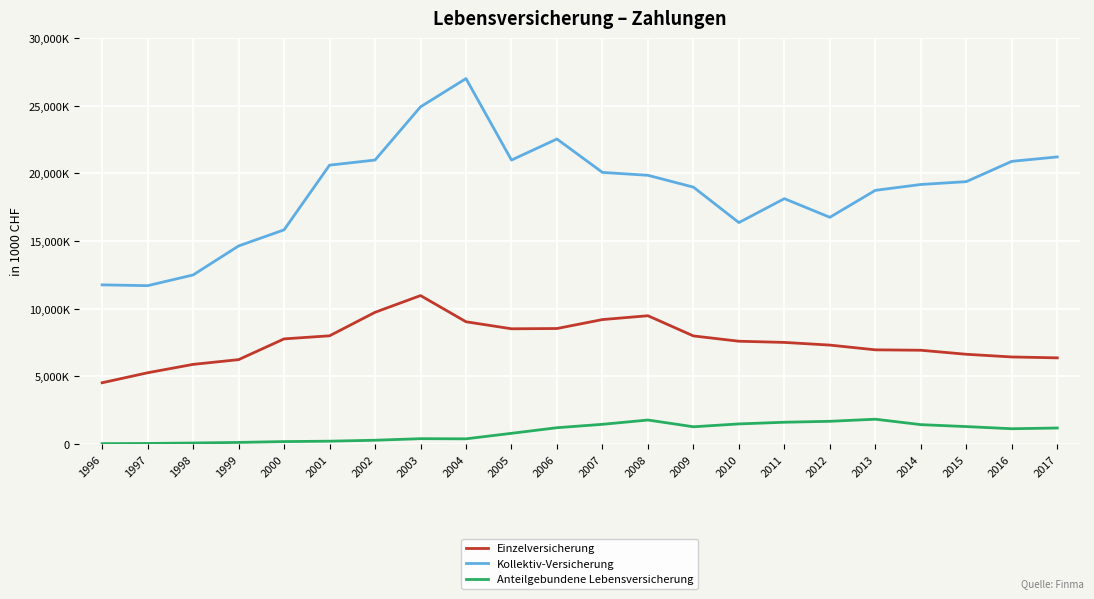

What is the approximate value of Anteilgebundene Lebensversicherung at 2003?

399895.0